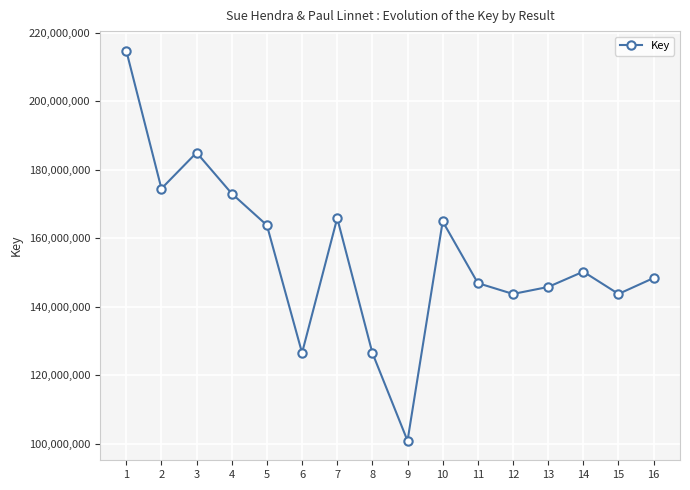

What is the ratio of the value at 8 to the value at 5?

0.8